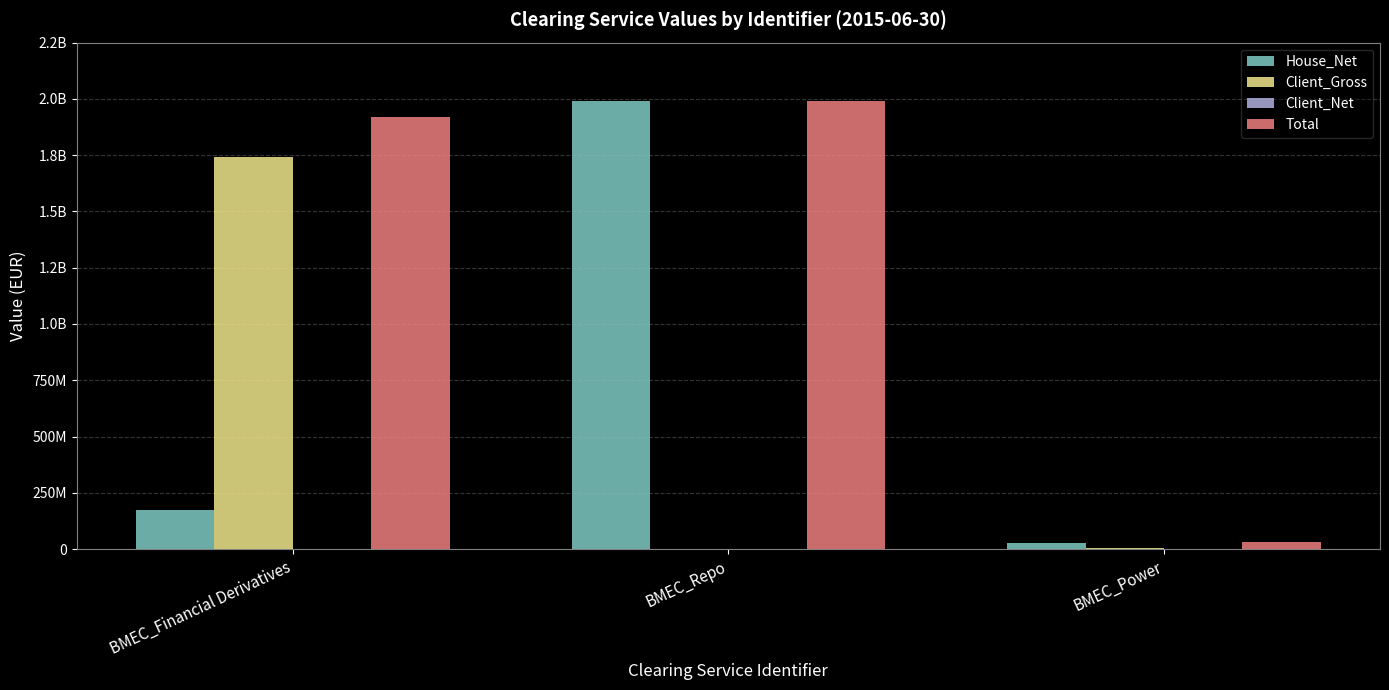

Is it true that Client_Net equals 0.0 at BMEC_Power?

True